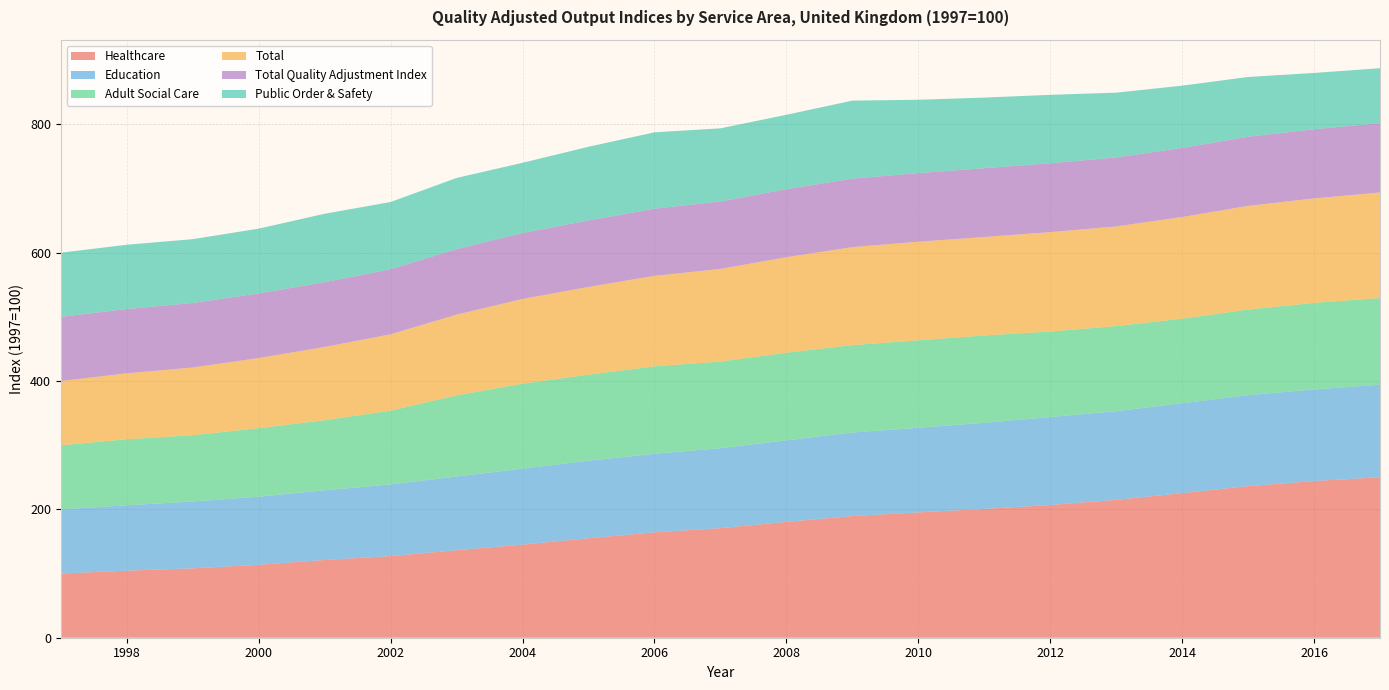

Reading left to right, extract all data points from this chart.

Healthcare: 1997=100.0	1998=104.5	1999=108.1	2000=113.6	2001=121.2	2002=127.2	2003=136.4	2004=145.1	2005=155.0	2006=164.2	2007=170.8	2008=180.5	2009=189.6	2010=195.3	2011=200.7	2012=206.8	2013=214.9	2014=225.3	2015=236.3	2016=244.2	2017=250.1
Education: 1997=100.0	1998=101.9	1999=104.2	2000=106.2	2001=108.6	2002=111.7	2003=114.9	2004=118.4	2005=120.9	2006=122.4	2007=124.6	2008=127.1	2009=130.2	2010=131.9	2011=134.2	2012=137.1	2013=138.1	2014=140.1	2015=141.8	2016=142.6	2017=144.3
Adult Social Care: 1997=100.0	1998=102.9	1999=103.3	2000=106.8	2001=109.1	2002=115.0	2003=126.4	2004=132.4	2005=134.1	2006=136.3	2007=135.0	2008=136.6	2009=136.2	2010=136.3	2011=136.1	2012=133.2	2013=132.7	2014=131.8	2015=133.3	2016=135.0	2017=135.0
Total: 1997=100.0	1998=102.7	1999=105.5	2000=109.2	2001=114.2	2002=118.9	2003=125.8	2004=132.0	2005=136.6	2006=141.0	2007=144.3	2008=148.8	2009=152.7	2010=153.6	2011=153.4	2012=154.9	2013=155.2	2014=158.4	2015=161.5	2016=162.8	2017=164.4
Total Quality Adjustment Index: 1997=100.0	1998=100.3	1999=100.5	2000=100.8	2001=101.0	2002=101.5	2003=102.1	2004=102.8	2005=103.7	2006=104.7	2007=105.2	2008=106.0	2009=106.7	2010=107.0	2011=107.3	2012=107.4	2013=107.5	2014=107.7	2015=107.8	2016=107.8	2017=108.1
Public Order & Safety: 1997=100.0	1998=100.1	1999=99.5	2000=100.9	2001=106.6	2002=104.7	2003=110.9	2004=109.4	2005=114.8	2006=119.0	2007=113.9	2008=115.9	2009=121.6	2010=114.2	2011=110.0	2012=106.6	2013=101.0	2014=97.0	2015=93.1	2016=87.7	2017=85.6